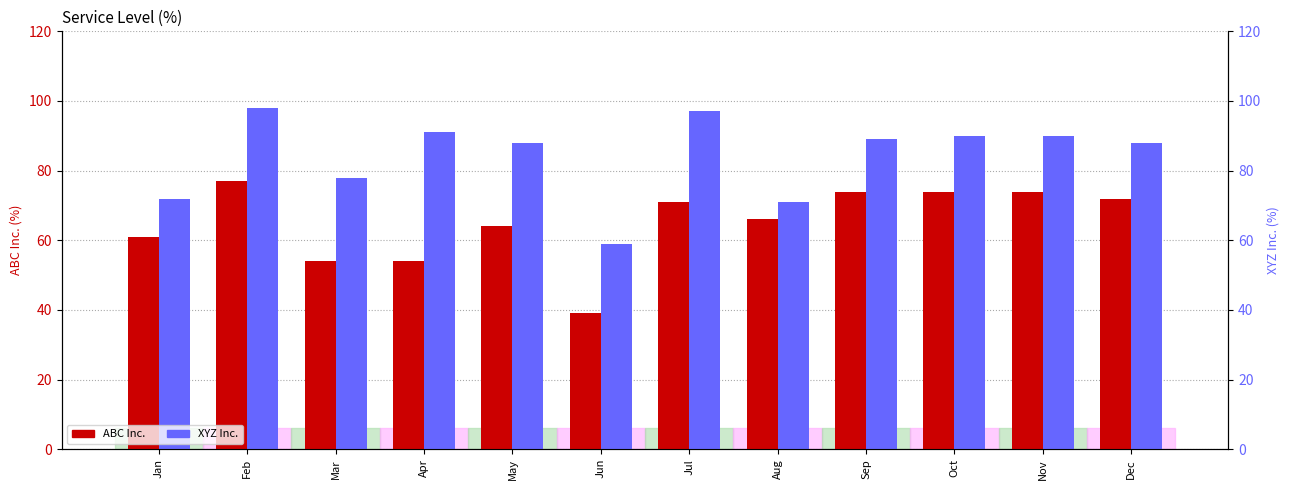

At which label does XYZ Inc. first exceed 89?

Feb